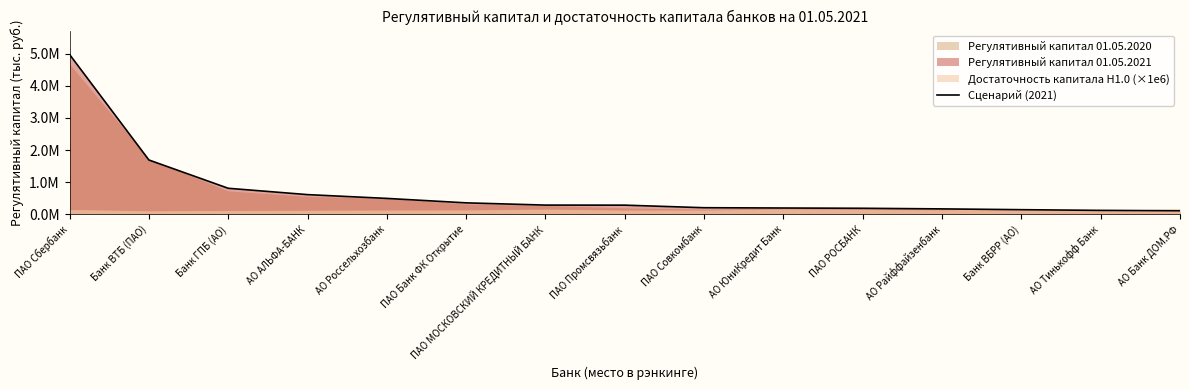

Reading left to right, what are all the values shown in this chart?

ПАО Сбербанк=4970053.1	Банк ВТБ (ПАО)=1691594.2	Банк ГПБ (АО)=812267.1	АО АЛЬФА-БАНК=615353.3	АО Россельхозбанк=497485.8	ПАО Банк ФК Открытие=359349.4	ПАО МОСКОВСКИЙ КРЕДИТНЫЙ БАНК=289750.1	ПАО Промсвязьбанк=288011.7	ПАО Совкомбанк=208181.9	АО ЮниКредит Банк=199198.5	ПАО РОСБАНК=190811.2	АО Райффайзенбанк=171807.9	Банк ВБРР (АО)=147254.1	АО Тинькофф Банк=125540.1	АО Банк ДОМ.РФ=113777.8